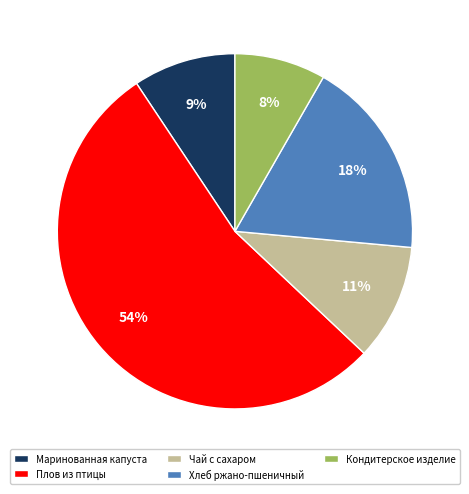

Between Кондитерское изделие and Чай с сахаром, which is larger?

Чай с сахаром